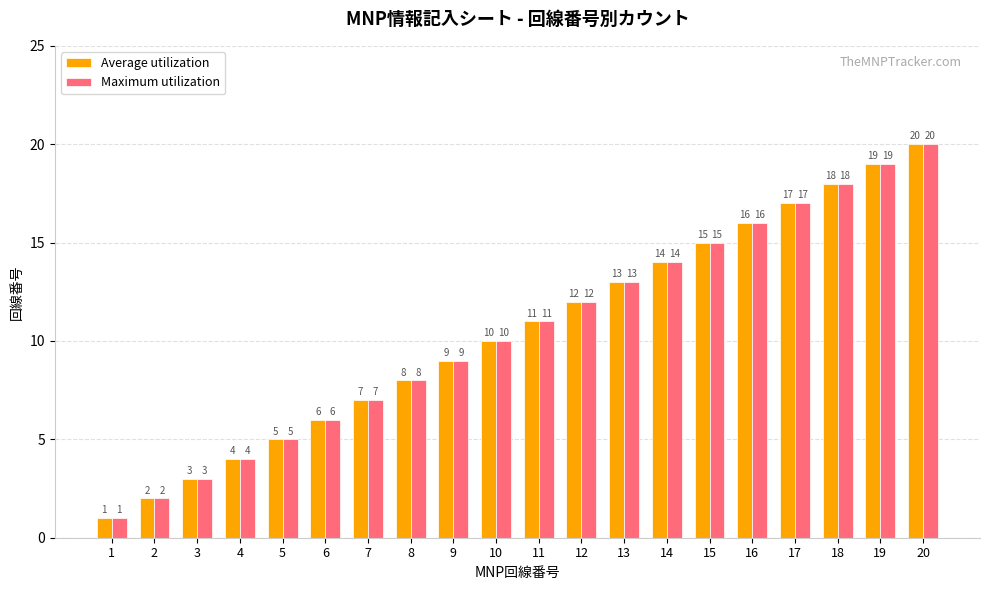

Reading left to right, list all the values displayed in this chart.

Average utilization: 1	2	3	4	5	6	7	8	9	10	11	12	13	14	15	16	17	18	19	20
Maximum utilization: 1	2	3	4	5	6	7	8	9	10	11	12	13	14	15	16	17	18	19	20